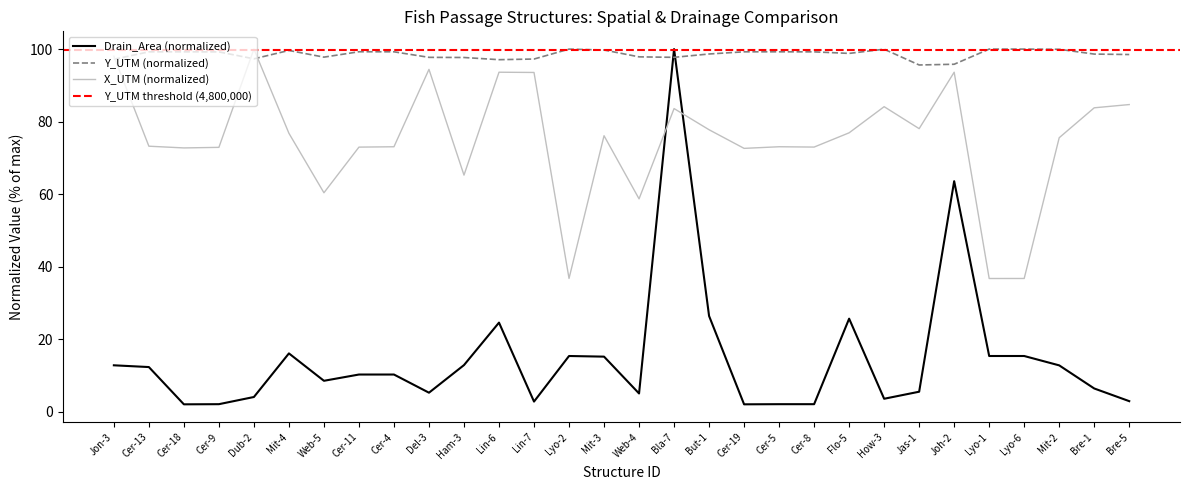

Is the value of Drain_Area at Cer-13 greater than the value of Y_UTM at Del-3?

No